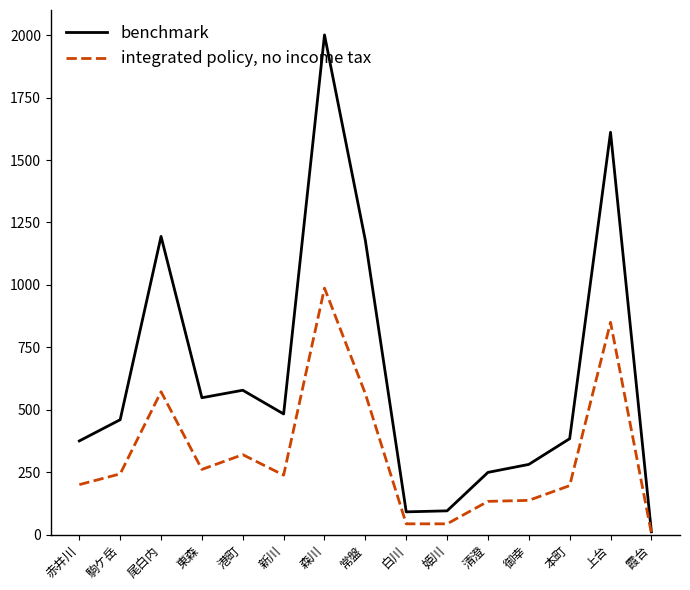

Where is the first local minimum for integrated policy, no income tax?

東森